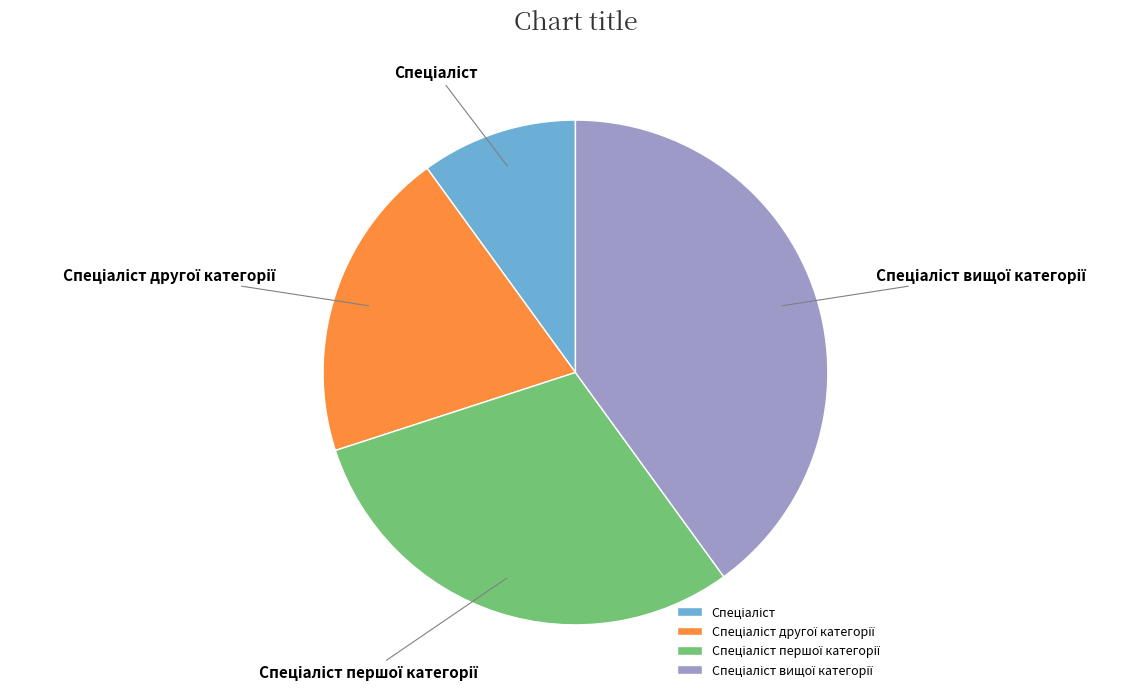

Is there any slice that represents more than half of the pie?

No